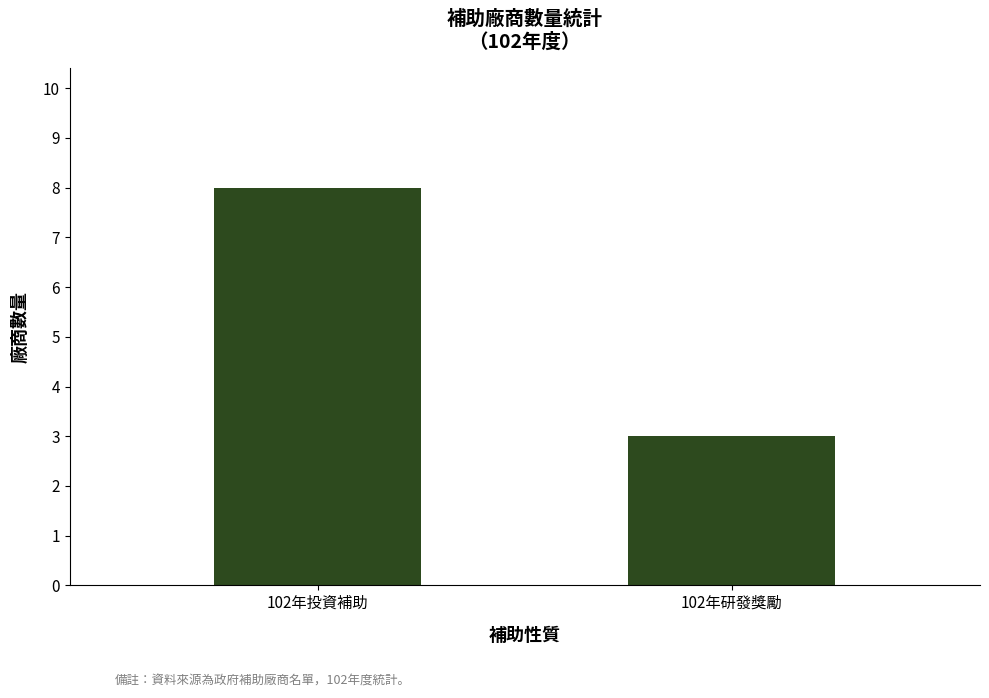

The chart shows a value of 1 at 102年研發獎勵. True or false?

False